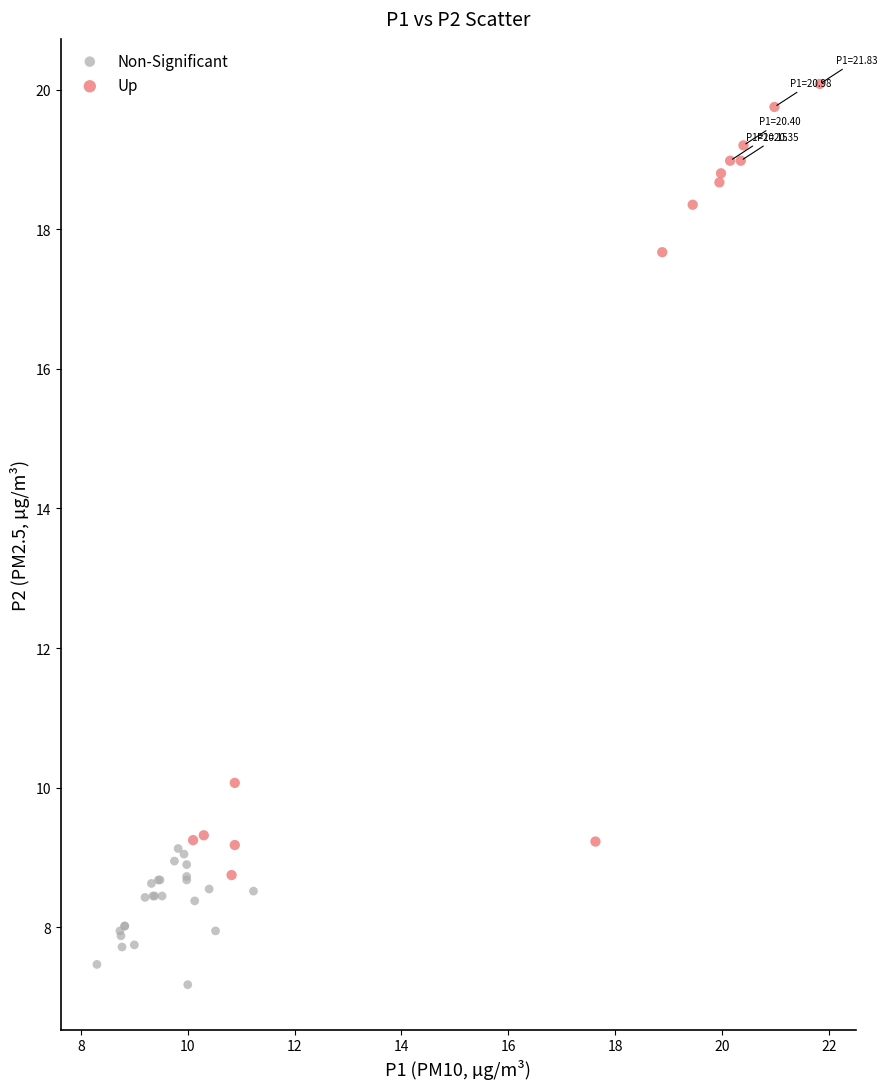

What are all the series names shown in the legend?

Non-Significant, Up